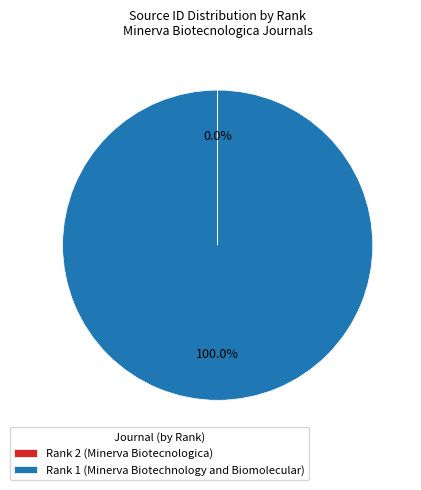

What is the largest slice in the pie chart?

Rank 1 (Minerva Biotechnology and Biomolecular)